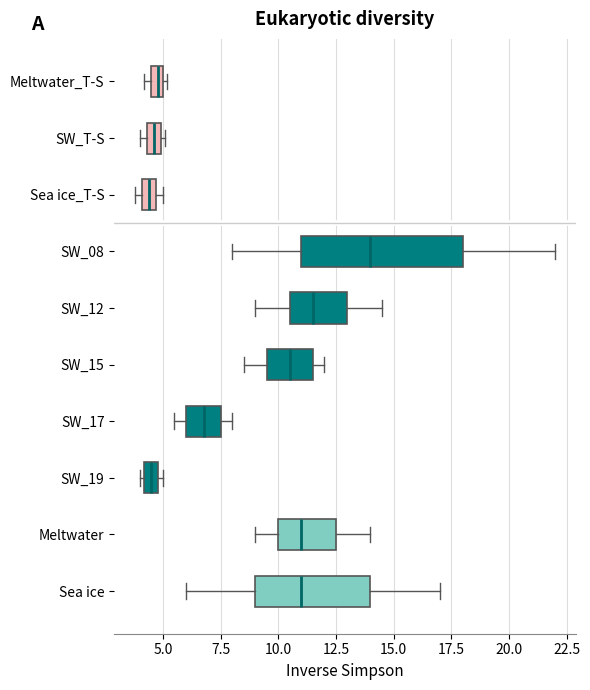

Where does the median line of the box for SW_17 sit on the x-axis? The values are not printed on the chart, so give them approximately, as read against the axis.

7.0